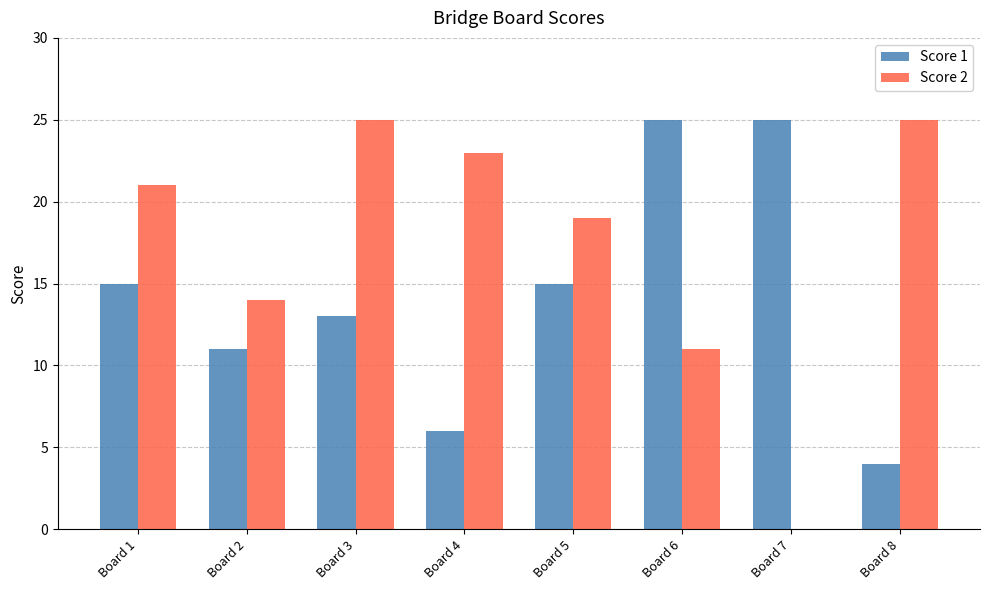

How many groups of bars are there?

8